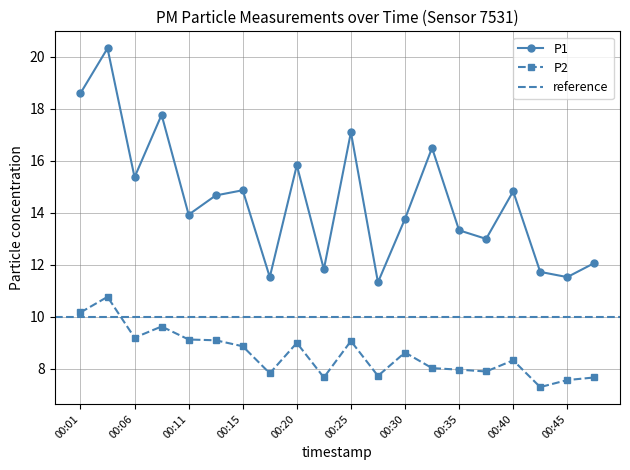

Reading right to left, extract all data points from this chart.

P1: 12.1	11.5	11.7	14.8	13.0	13.3	16.5	13.8	11.3	17.1	11.8	15.8	11.5	14.9	14.7	13.9	17.8	15.4	20.3	18.6
P2: 7.7	7.6	7.3	8.3	7.9	8.0	8.0	8.6	7.7	9.1	7.7	9.0	7.8	8.9	9.1	9.1	9.6	9.2	10.8	10.2